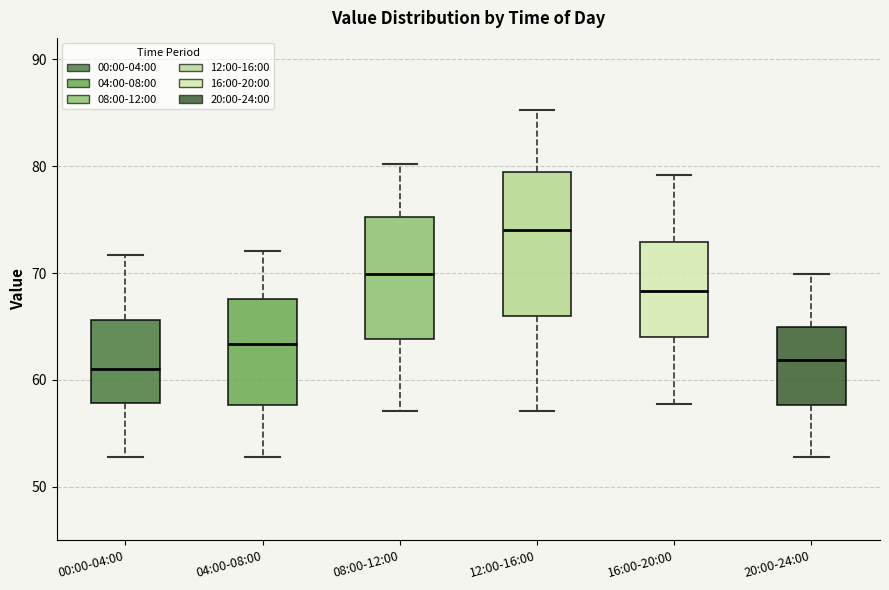

Reading left to right, read every box against the y-axis: the position of its median line, the range the box covers, and the ends of its whiskers. The values are not printed on the chart, so give them approximately, as read against the axis.

00:00-04:00: median 61, box 58 to 66, whiskers 53 to 72
04:00-08:00: median 63, box 58 to 68, whiskers 53 to 72
08:00-12:00: median 70, box 64 to 75, whiskers 57 to 80
12:00-16:00: median 74, box 66 to 80, whiskers 57 to 85
16:00-20:00: median 68, box 64 to 73, whiskers 58 to 79
20:00-24:00: median 62, box 58 to 65, whiskers 53 to 70